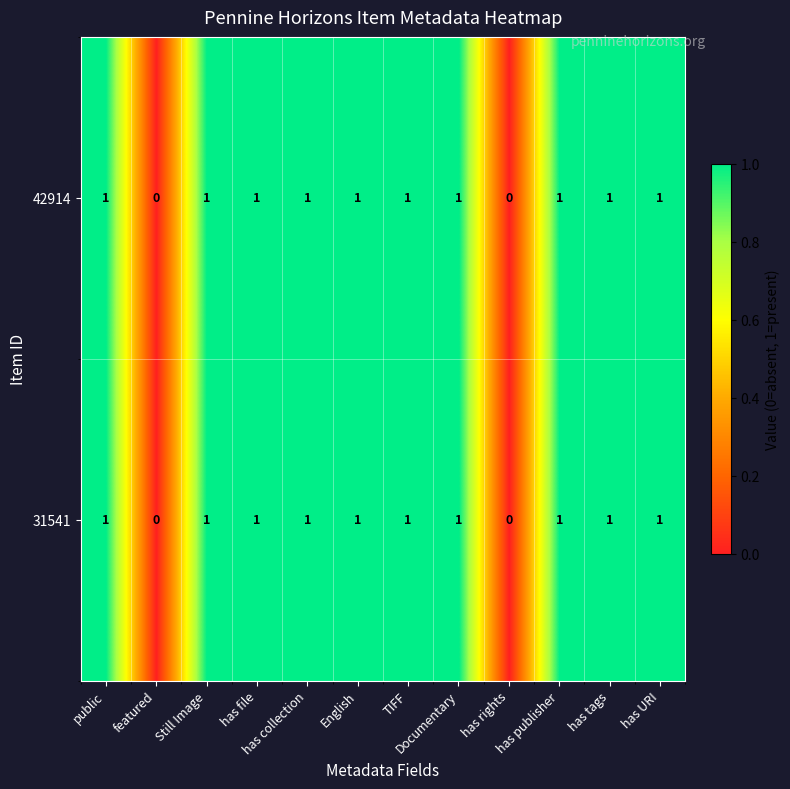

How many positive values does the 42914 series have?

10